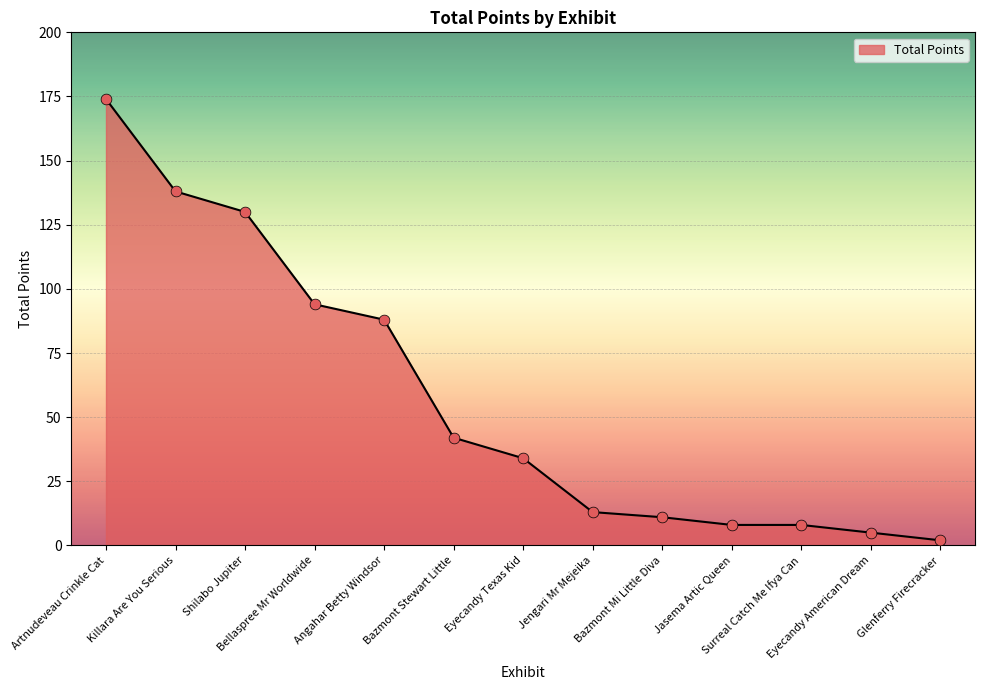

Approximately how many times larger is the value at Artnudeveau Crinkle Cat compared to Bellaspree Mr Worldwide?

1.9